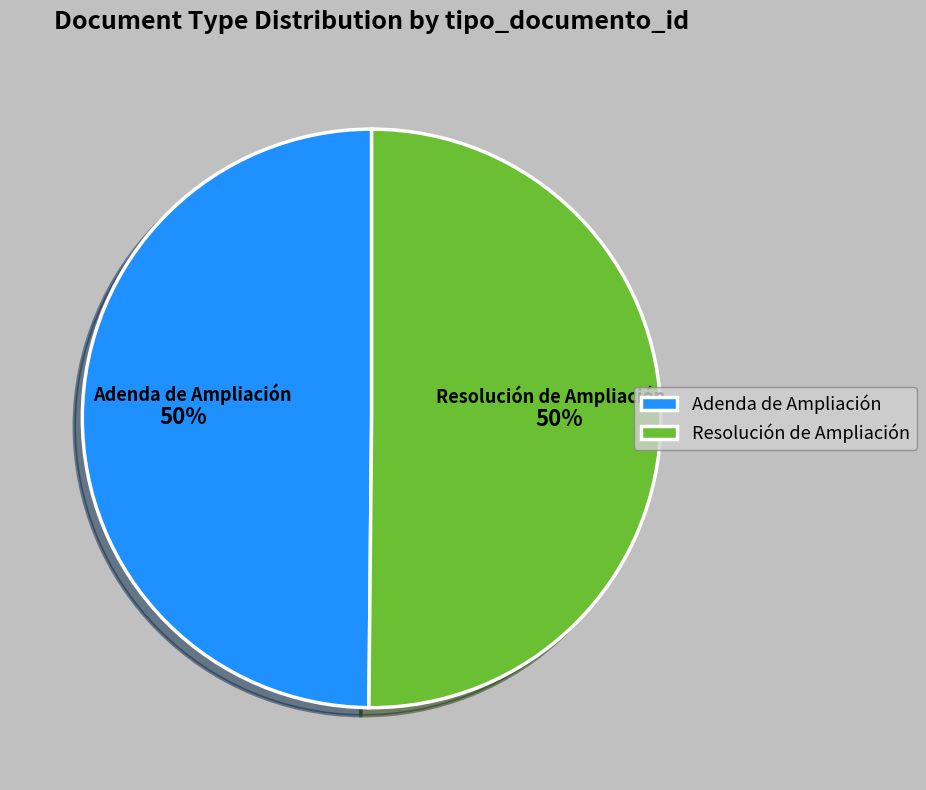

What is the ratio of the value at Resolución de Ampliación to the value at Adenda de Ampliación?

1.0